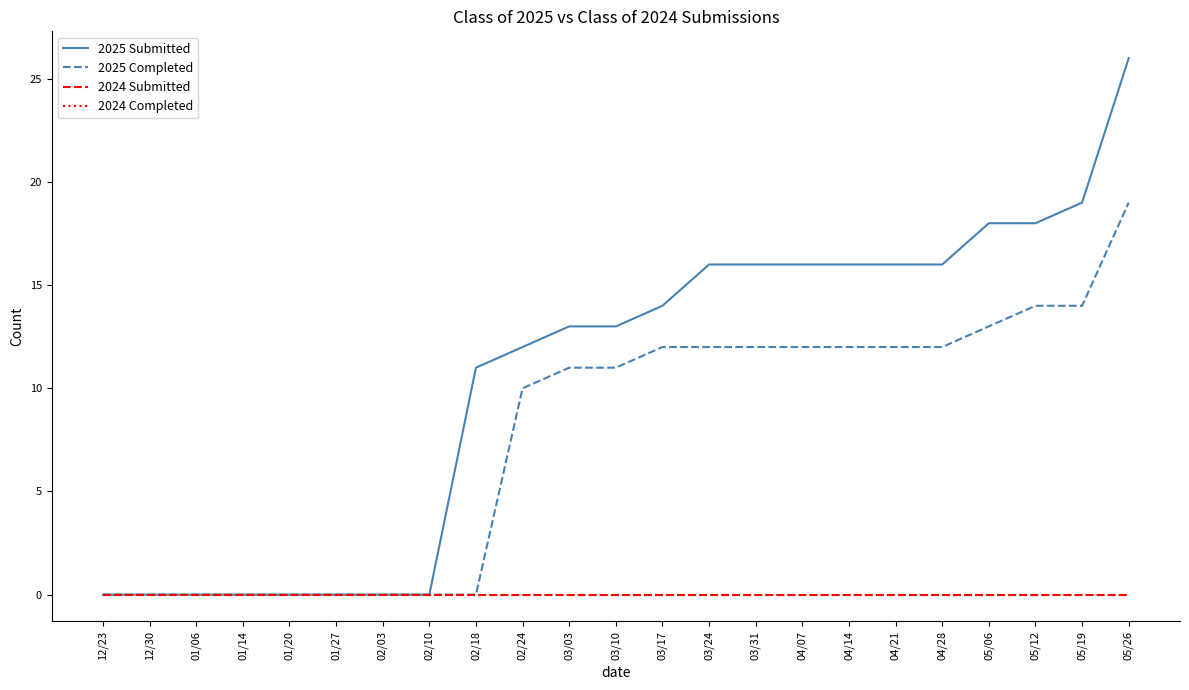

Which series has the largest range (max minus min)?

2025 Submitted